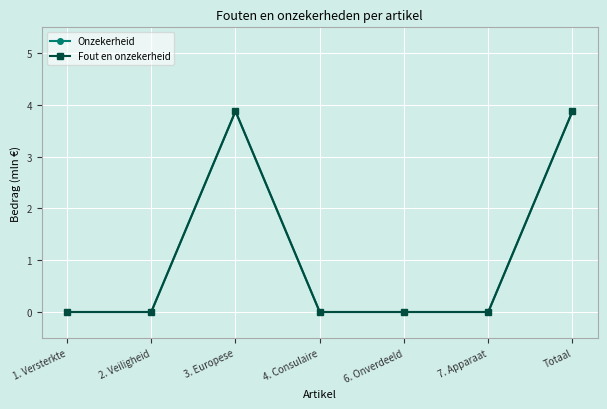

What is the label of the 3rd point from the right?

6. Onverdeeld